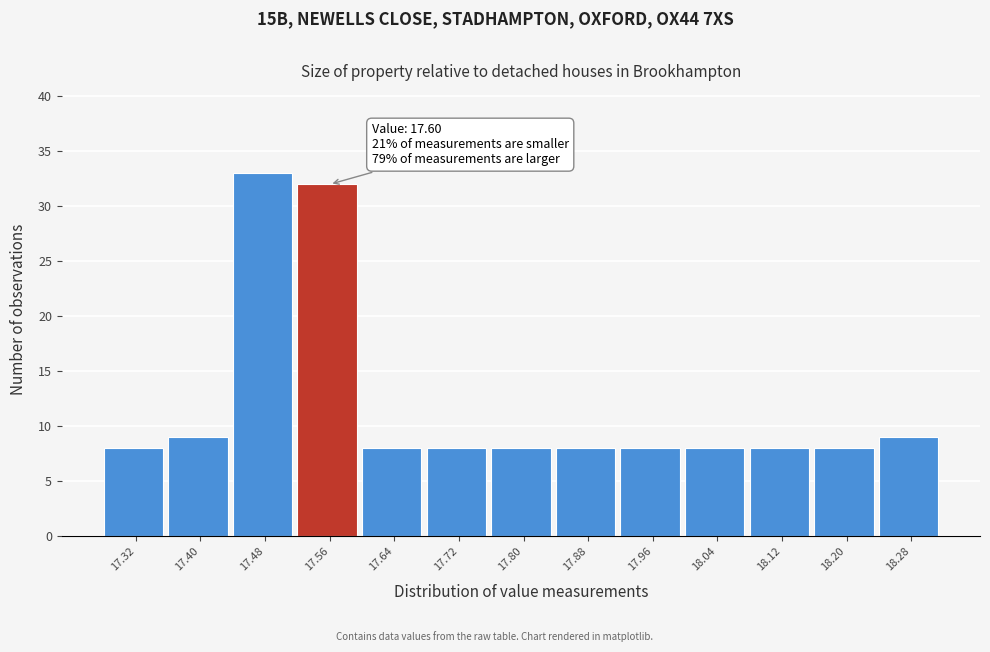

Reading left to right, list all the values displayed in this chart.

8	9	33	32	8	8	8	8	8	8	8	8	9